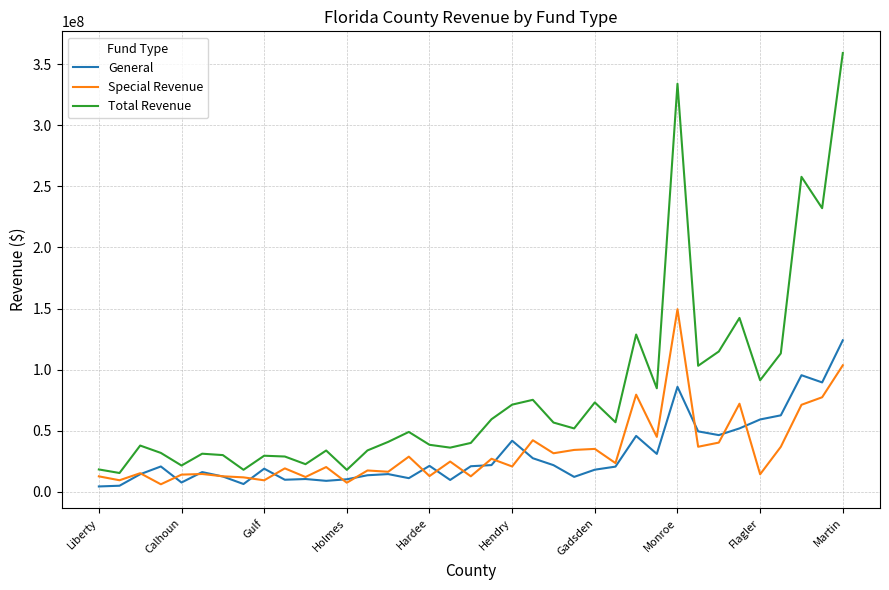

What is the highest value of the Total Revenue series?

359313210